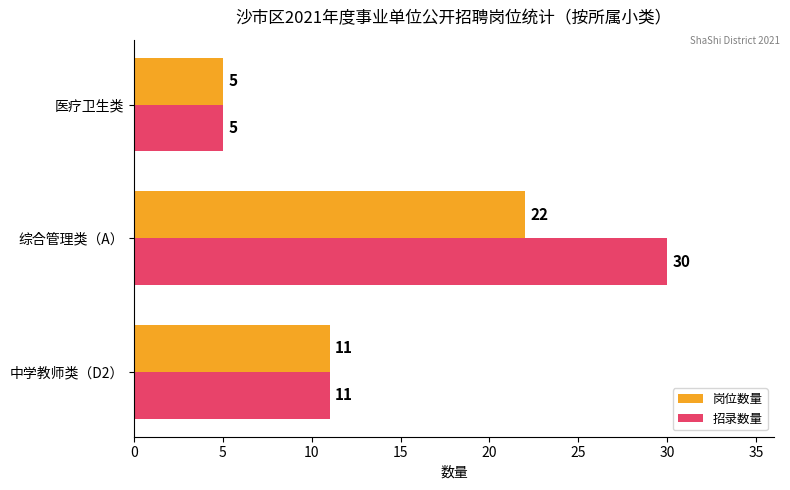

Is it true that 招录数量 equals 11 at 中学教师类（D2）?

True